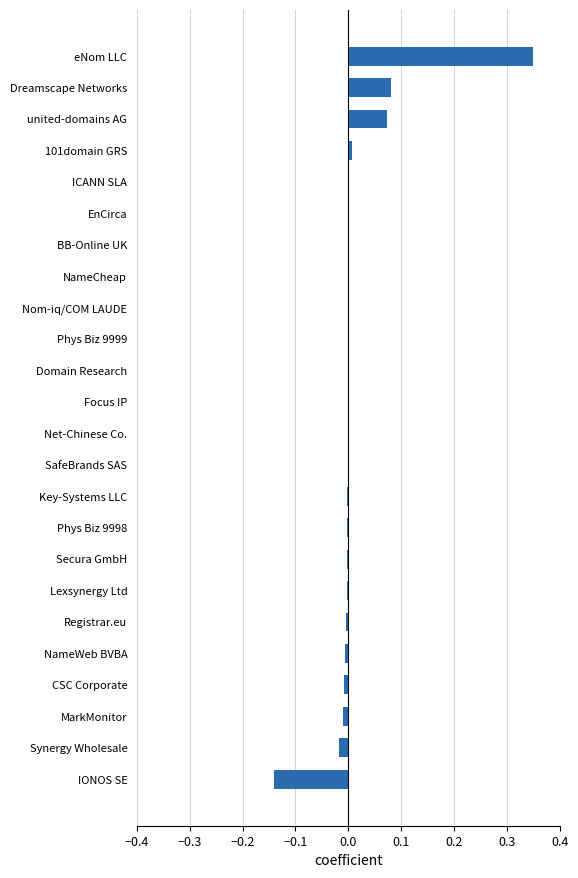

True or false: the data shows 0.0 at Phys Biz 9999.

True